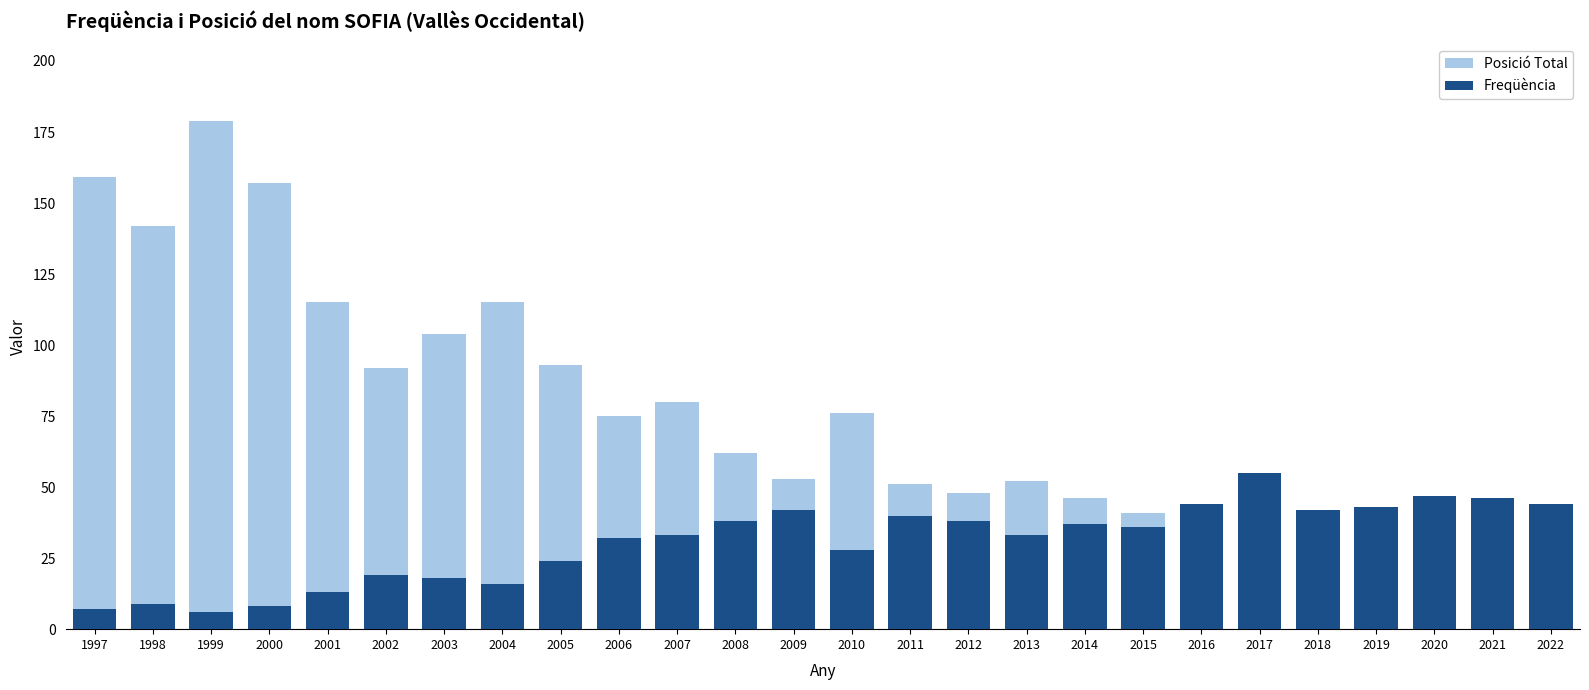

At which label is Posició Total closest to 96?

2005